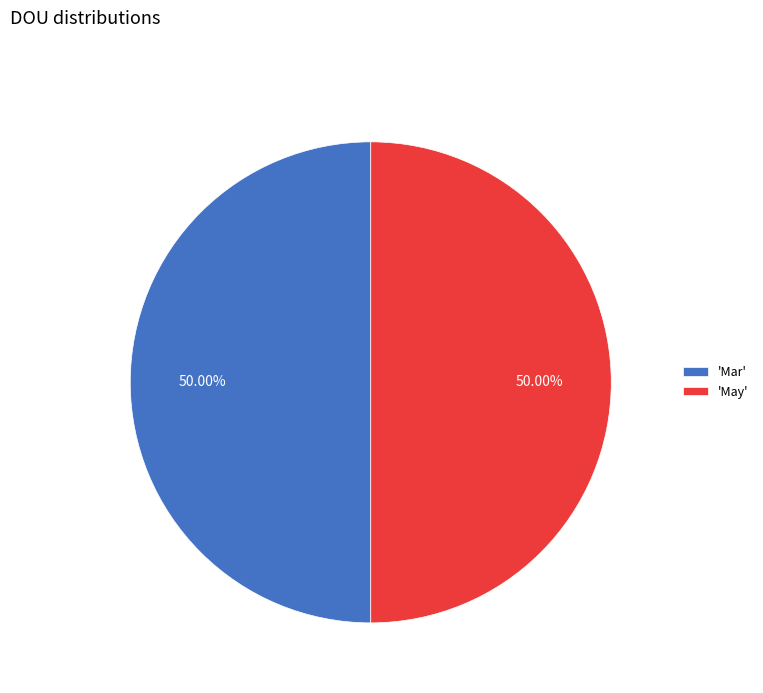

What is the ratio of the value at 'Mar' to the value at 'May'?

1.0